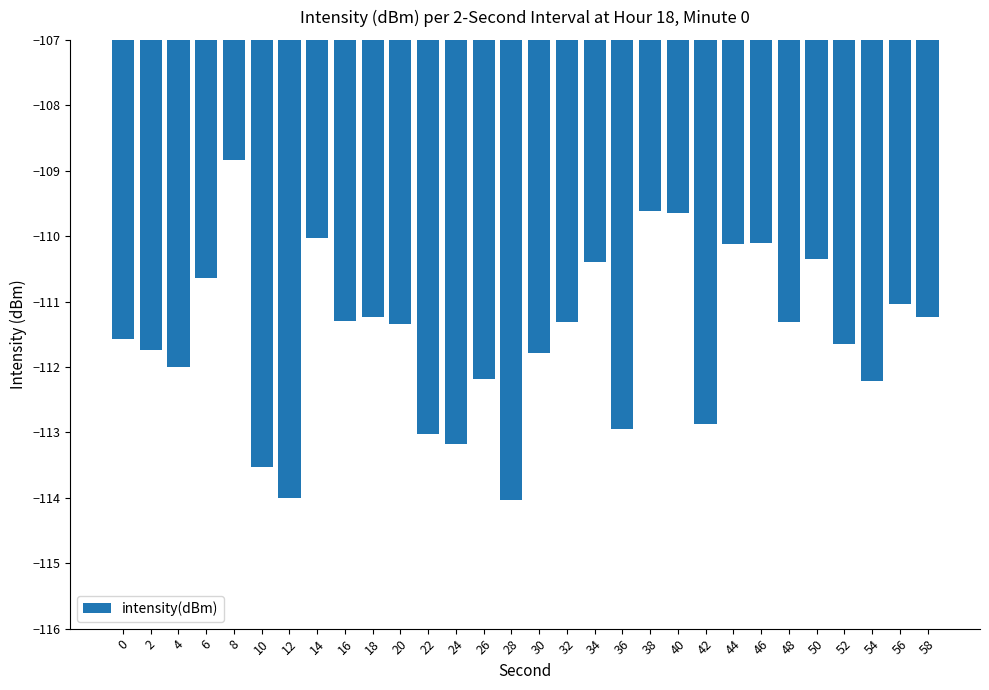

Reading left to right, list all the values displayed in this chart.

-111.6	-111.7	-112.0	-110.6	-108.8	-113.5	-114.0	-110.0	-111.3	-111.2	-111.3	-113.0	-113.2	-112.2	-114.0	-111.8	-111.3	-110.4	-112.9	-109.6	-109.6	-112.9	-110.1	-110.1	-111.3	-110.4	-111.7	-112.2	-111.0	-111.2